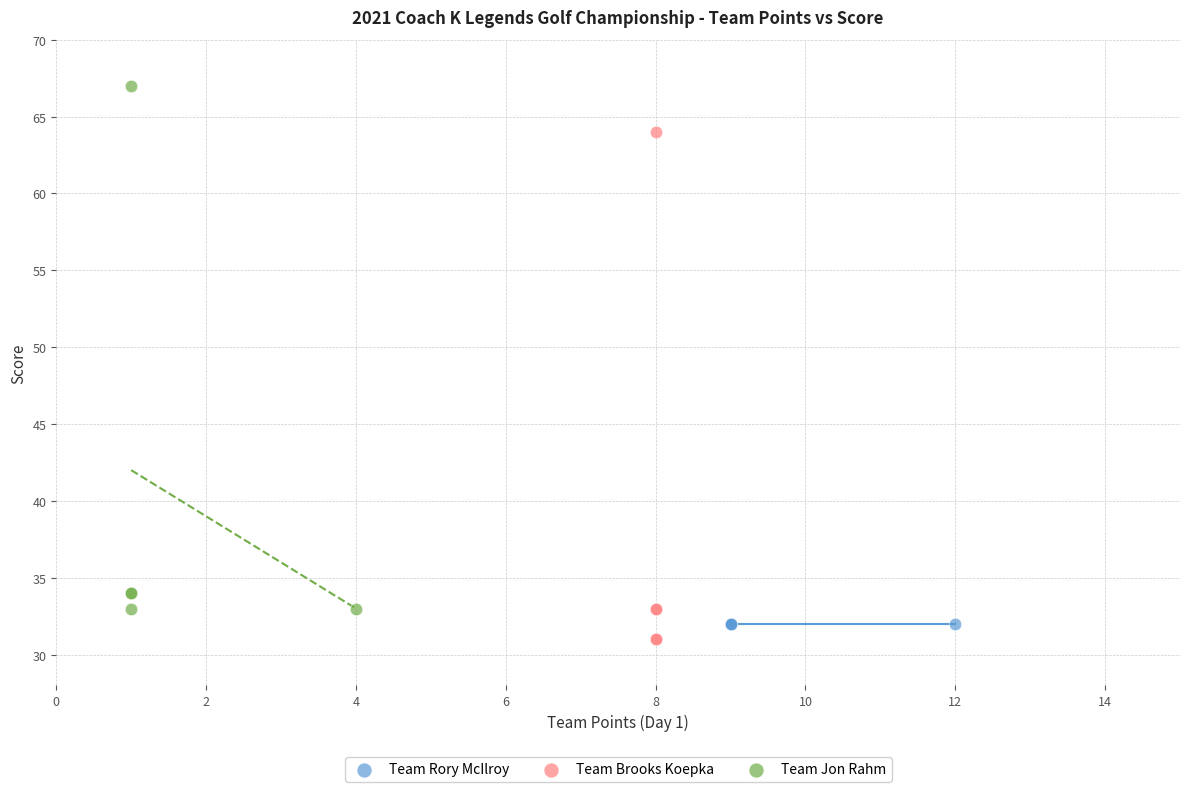

Which series contains the highest Y value?

Team Jon Rahm